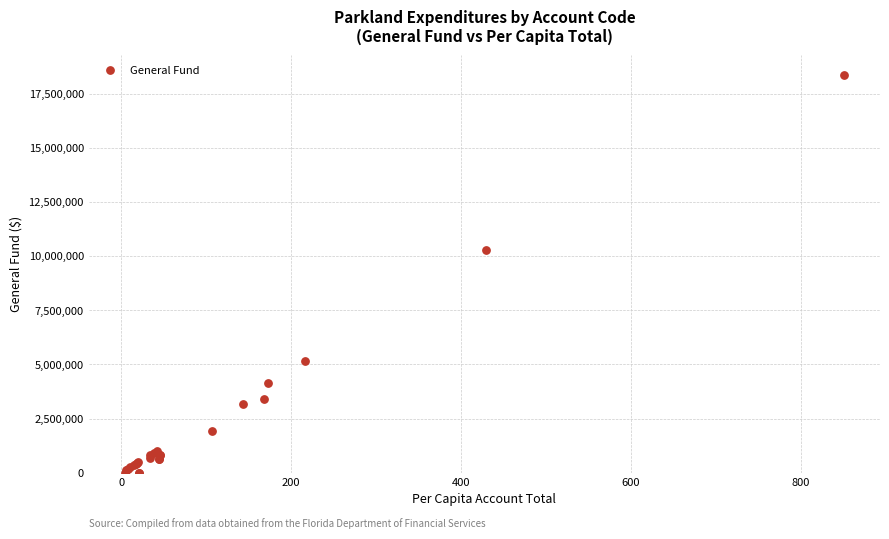

What Y value in the scatter plot is closest to 9174747?

10288317